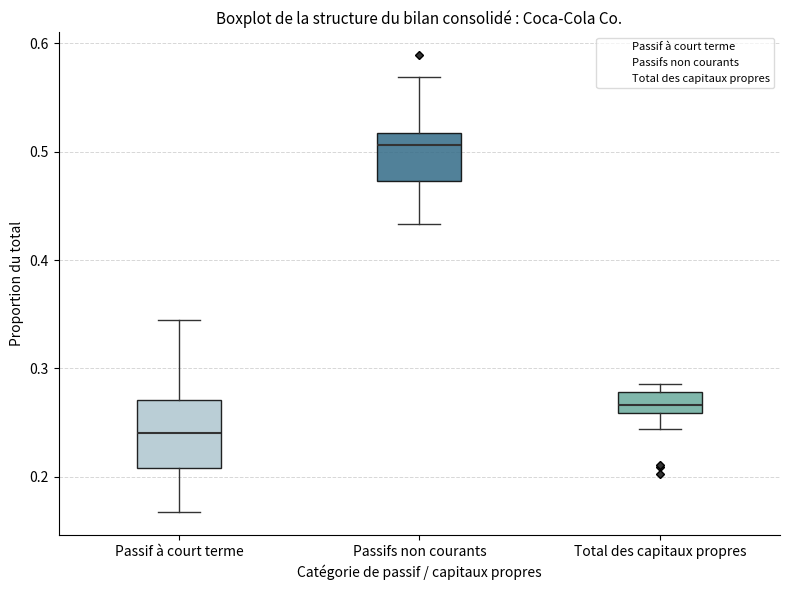

Where is the lower edge of the box for Total des capitaux propres on the y-axis? The values are not printed on the chart, so give them approximately, as read against the axis.

0.26